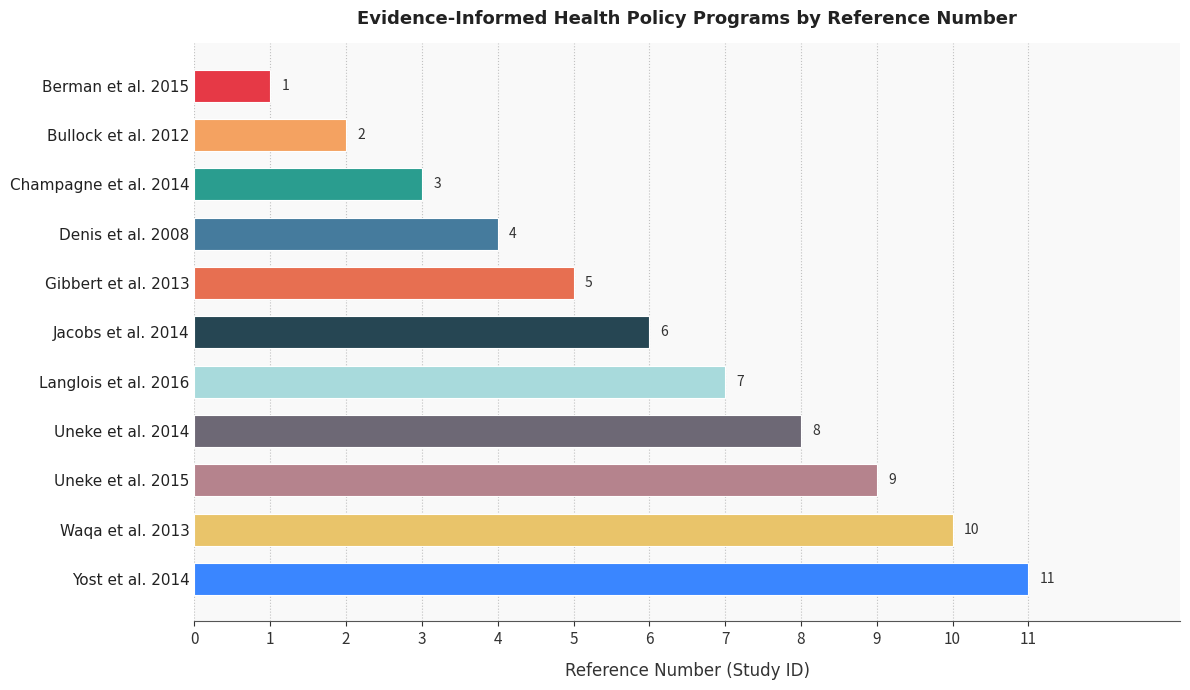

How many values are between 3 and 9?

7